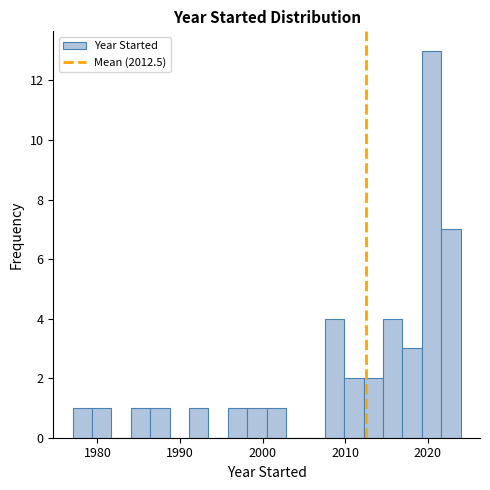

Around what value on the x-axis is the tallest bar? Give the approximate position of its centre, as read against the axis.

2020